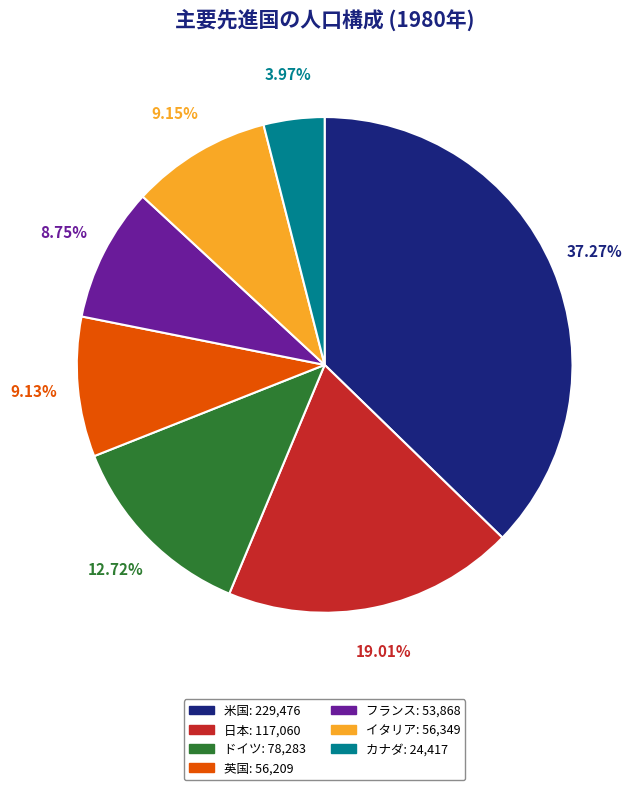

Is there a majority slice in this chart?

No